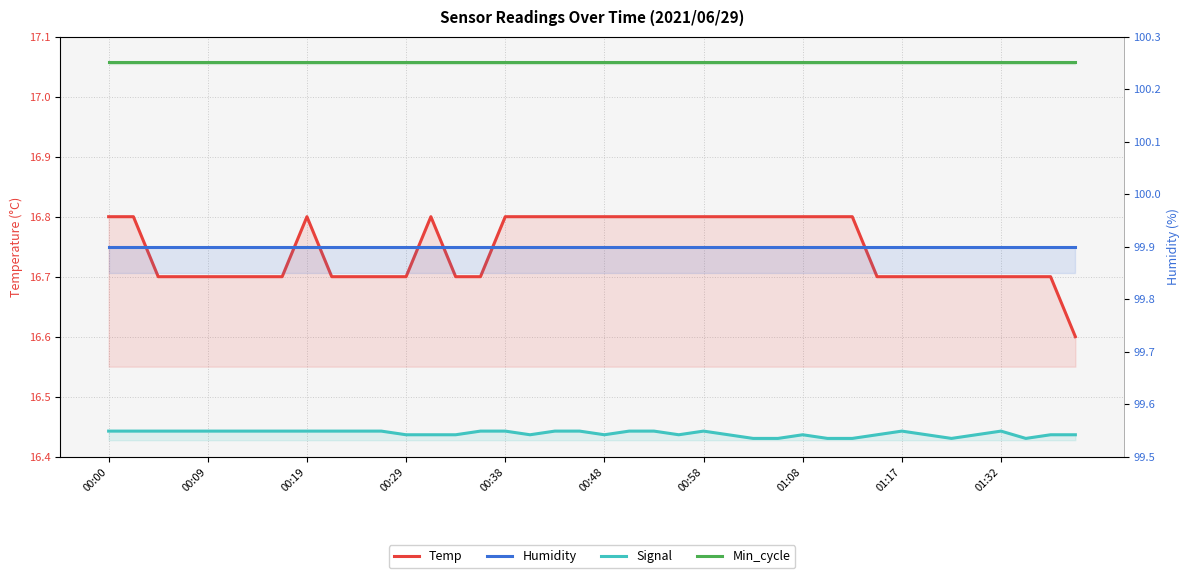

At which category is the sum across all series the highest?

00:00